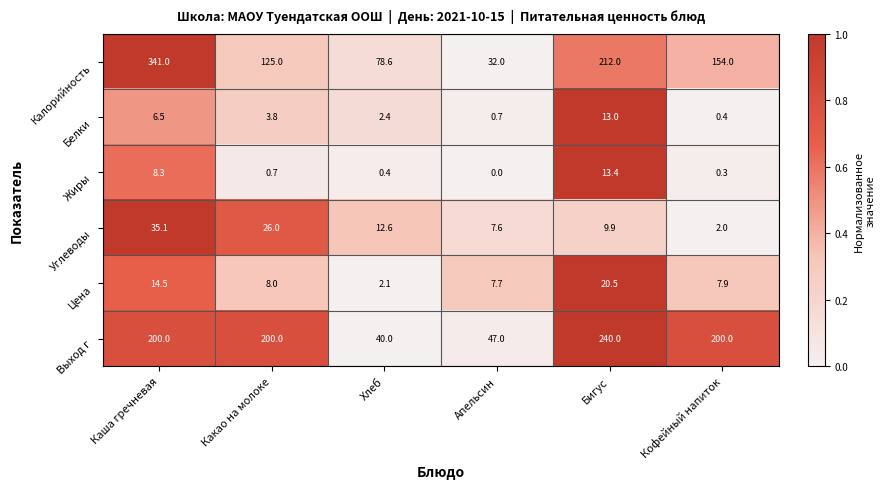

At how many categories does at least one series exceed 42?

6